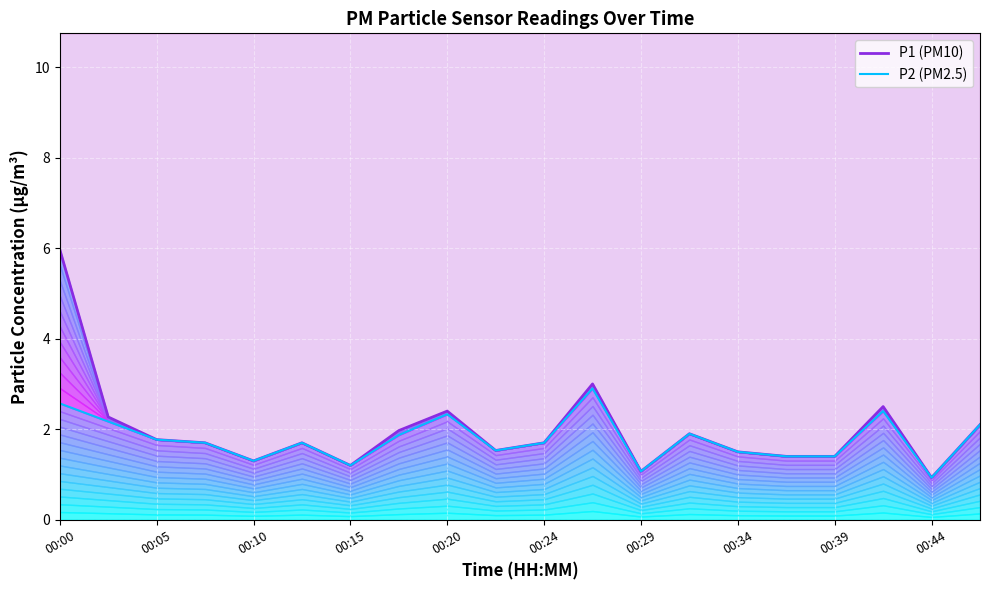

Which has a higher value, 00:00 or 00:05?

00:00